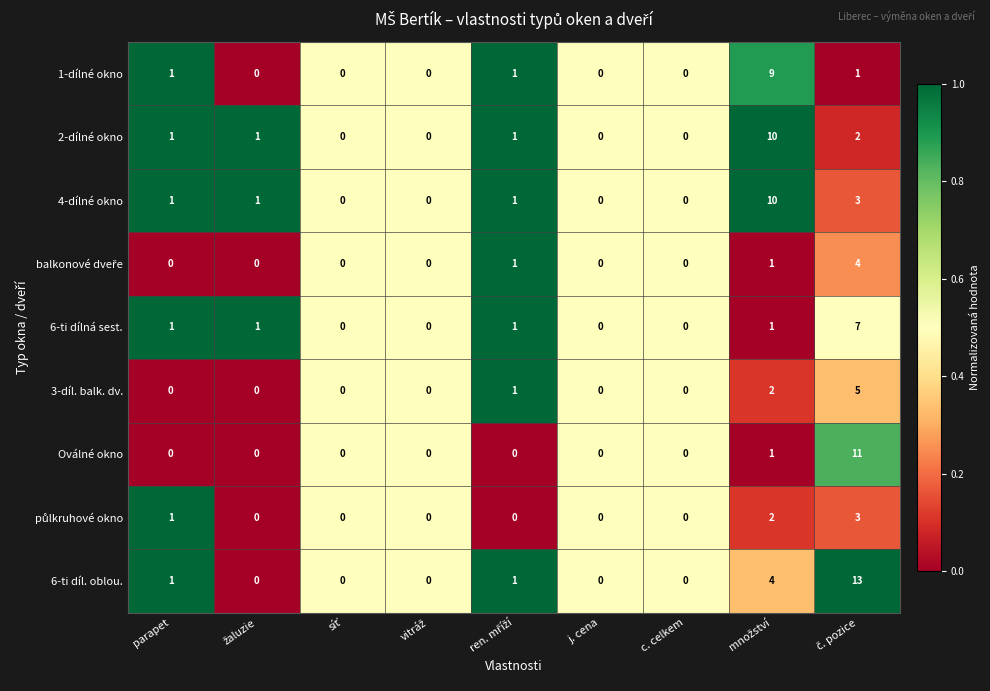

What is the sum of all Oválné okno values?

12